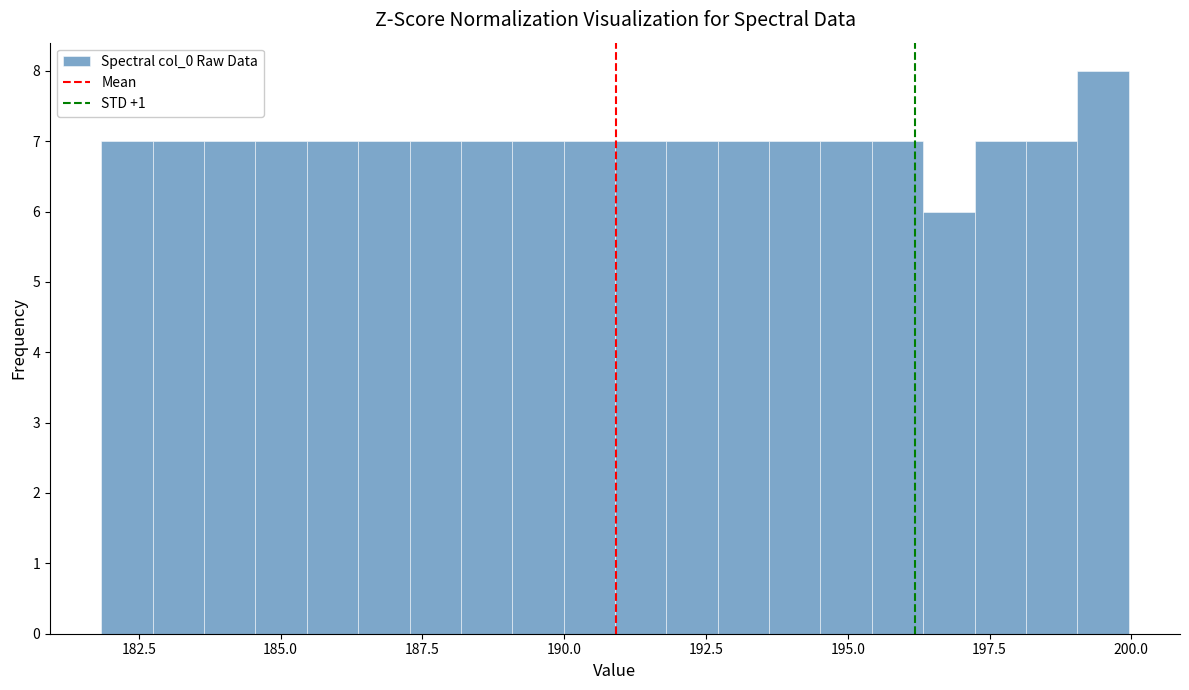

Around what value on the x-axis is the tallest bar? Give the approximate position of its centre, as read against the axis.

199.5